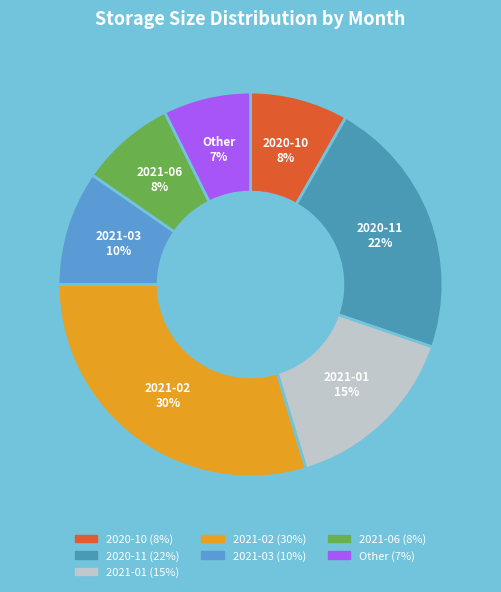

Is there a majority slice in this chart?

No